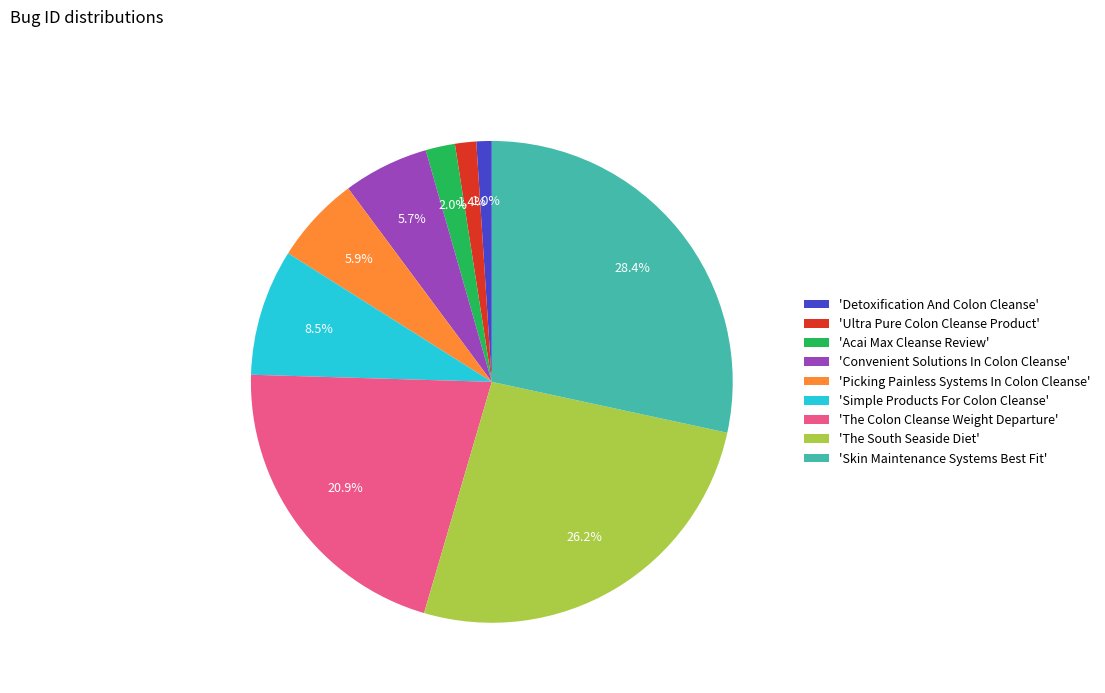

Is there any slice that represents more than half of the pie?

No